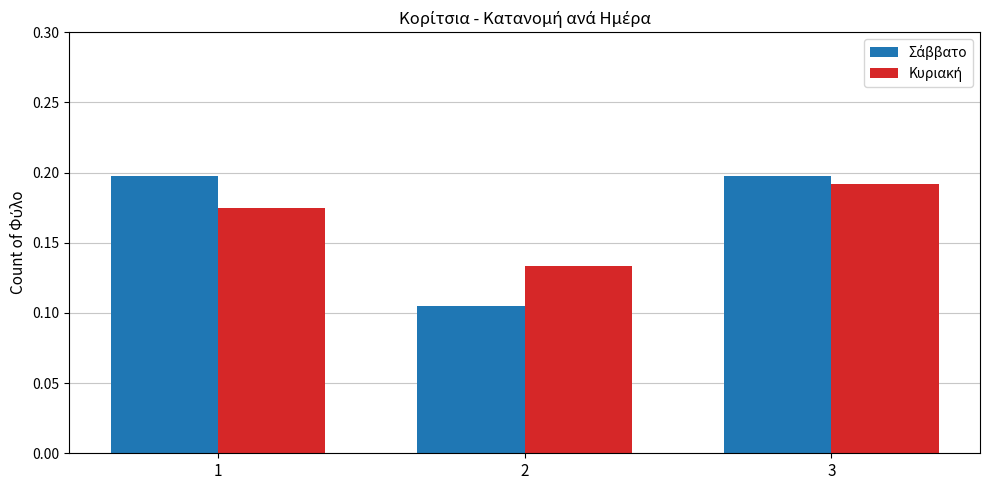

At which category is the sum across all series the highest?

3